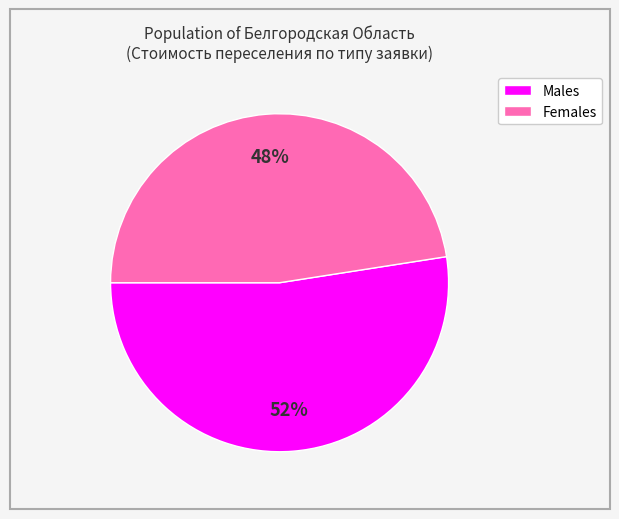

To the nearest percent, what is the average slice percentage?

50%